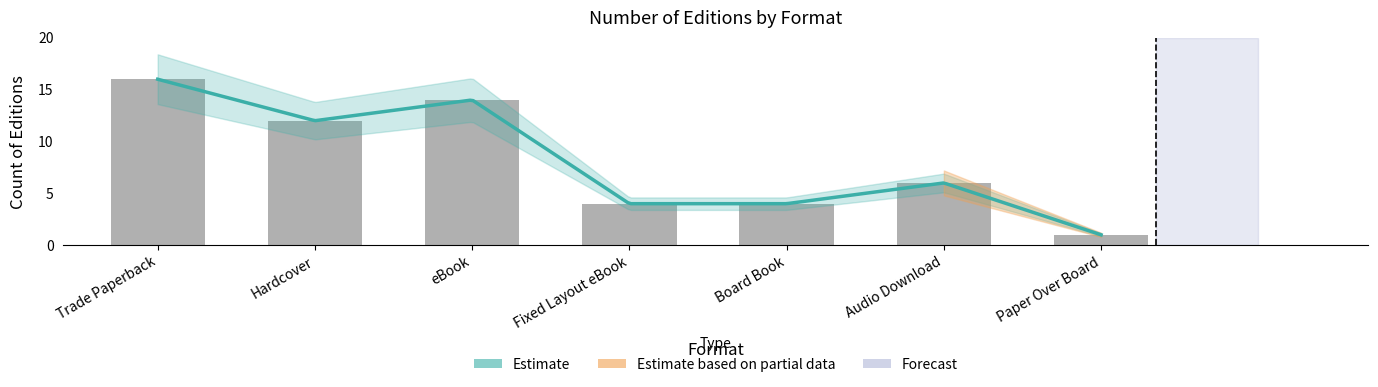

What is the label of the 3rd bar from the right?

Board Book